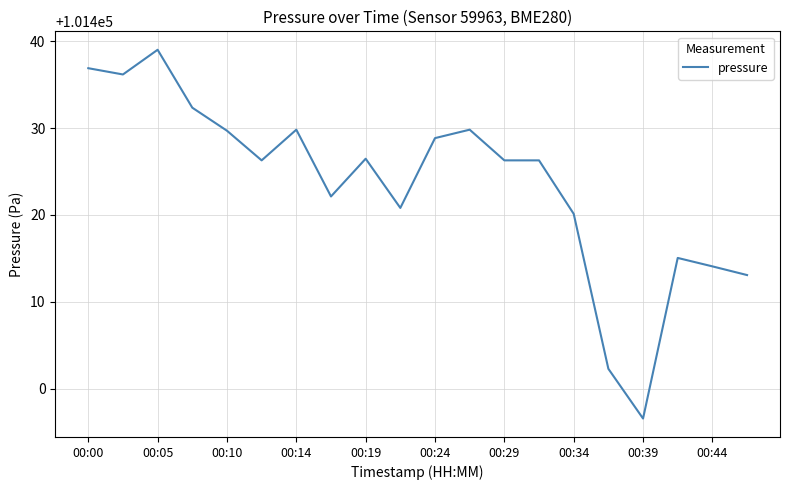

What is the maximum value shown in the chart?

101439.0